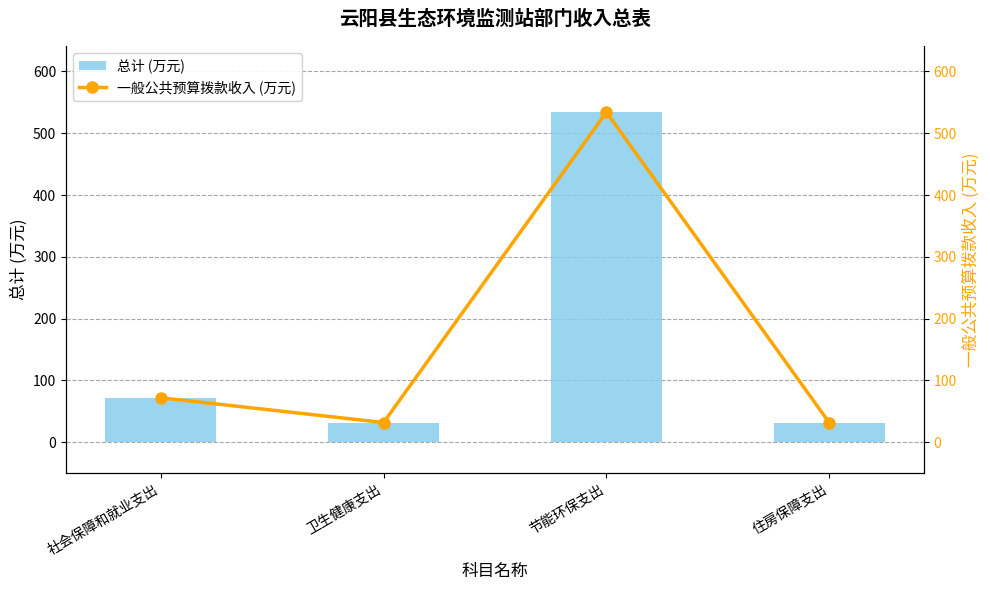

Which category has the highest value in the 总计 (万元) series?

节能环保支出